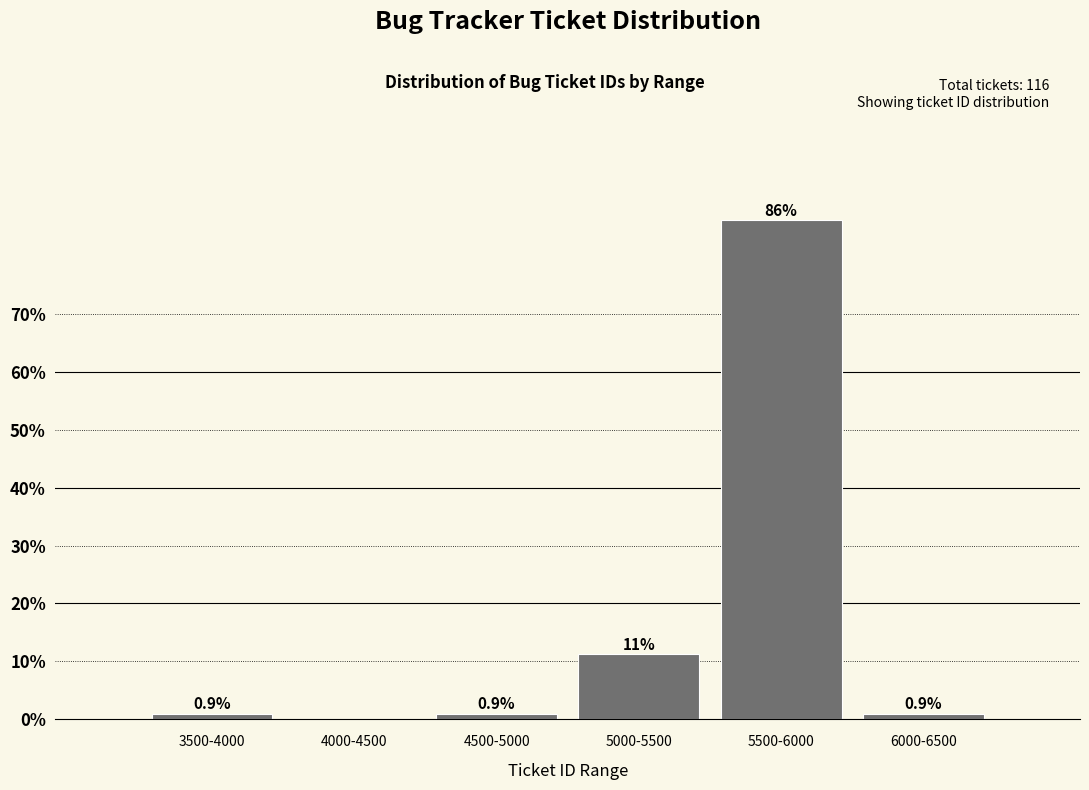

Reading left to right, transcribe all the data shown in this chart.

3500-4000=0.9	4000-4500=0.0	4500-5000=0.9	5000-5500=11.2	5500-6000=86.2	6000-6500=0.9